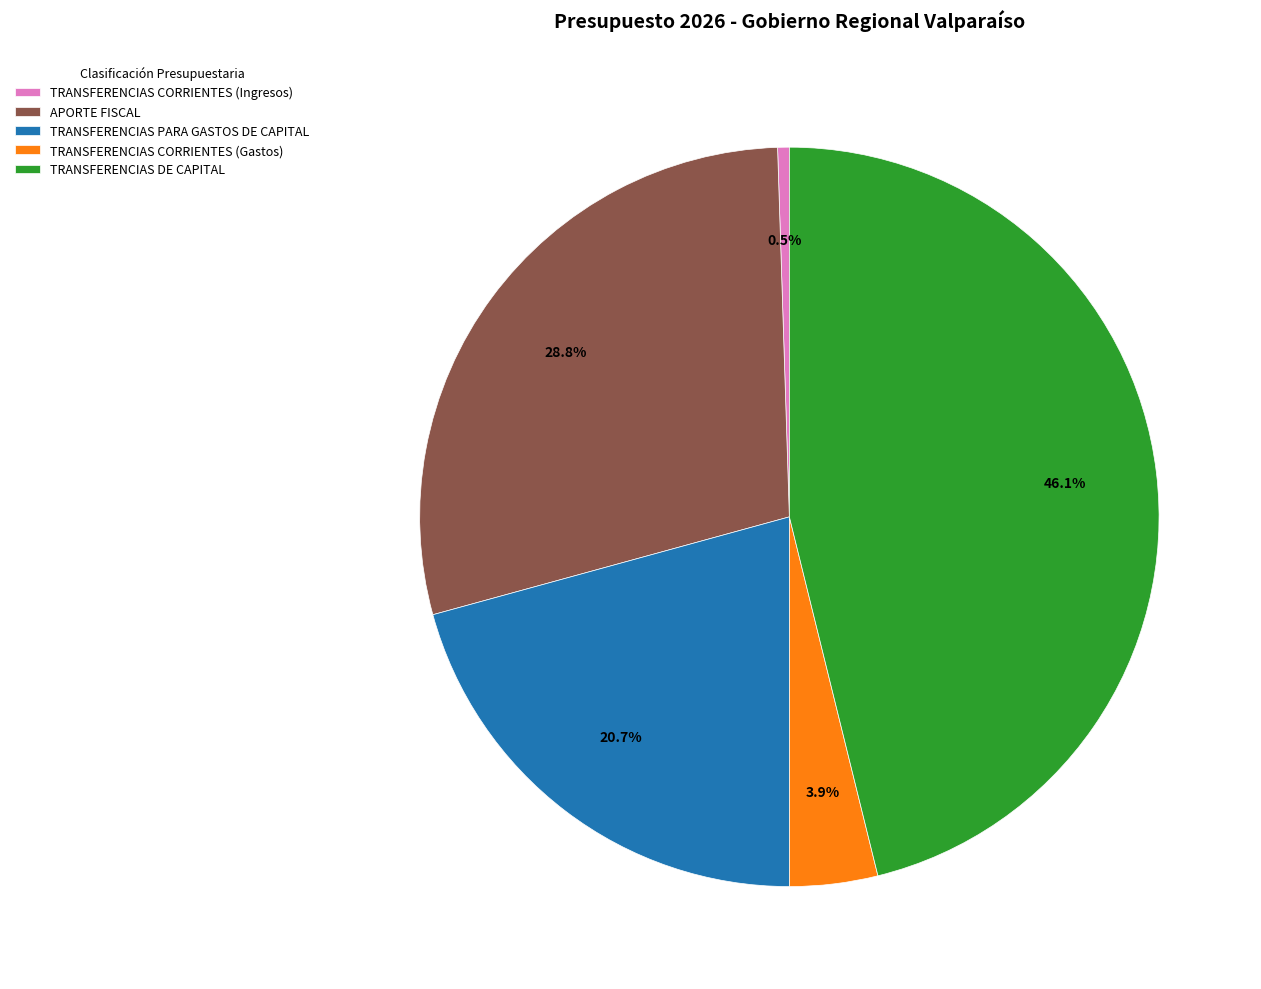

Which has a higher value, TRANSFERENCIAS DE CAPITAL or TRANSFERENCIAS CORRIENTES (Gastos)?

TRANSFERENCIAS DE CAPITAL